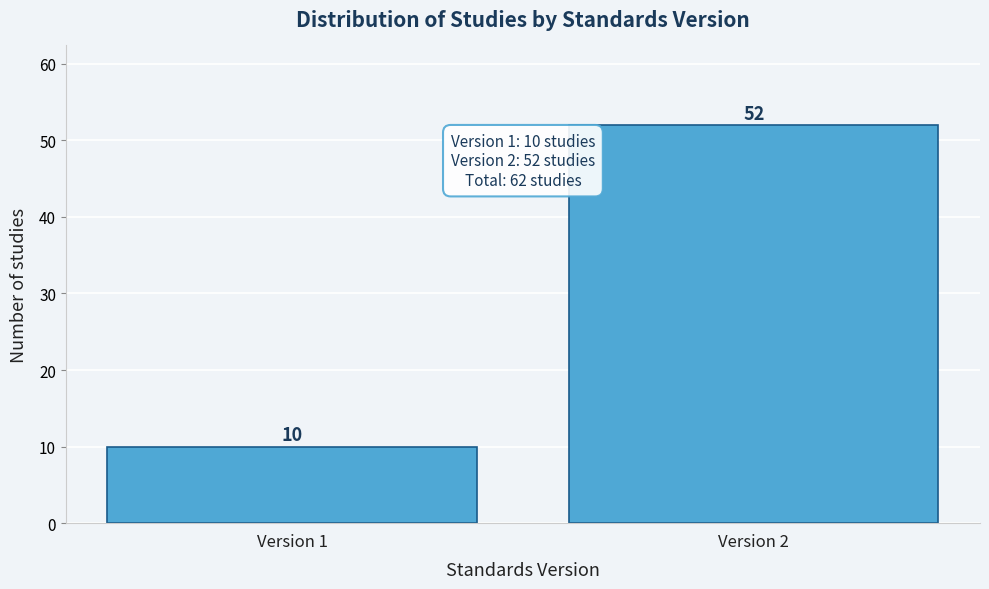

Reading left to right, transcribe all the data shown in this chart.

Version 1=10	Version 2=52